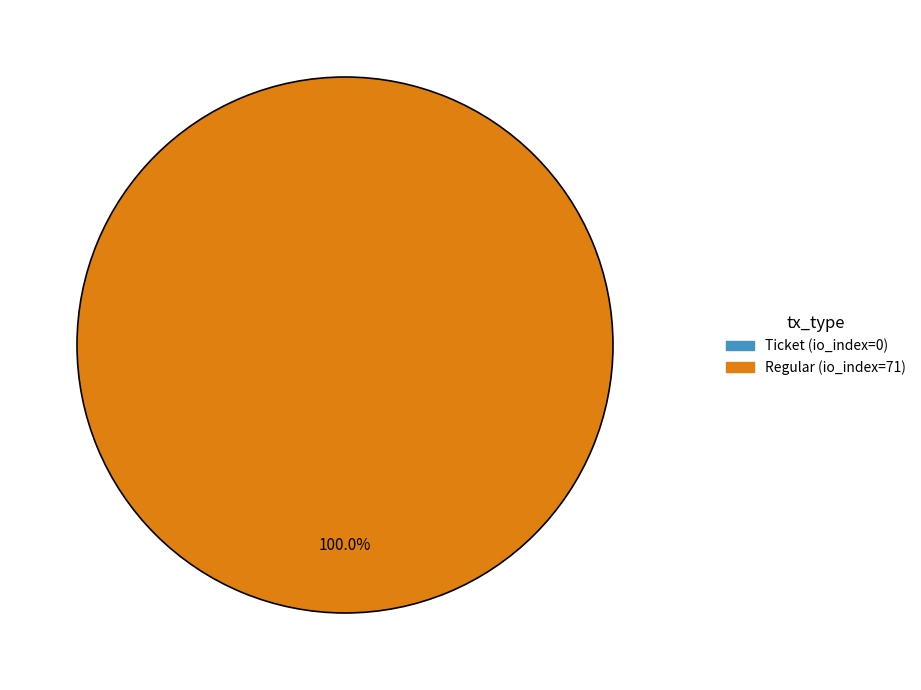

Which slice is the smallest?

Ticket (io_index=0)